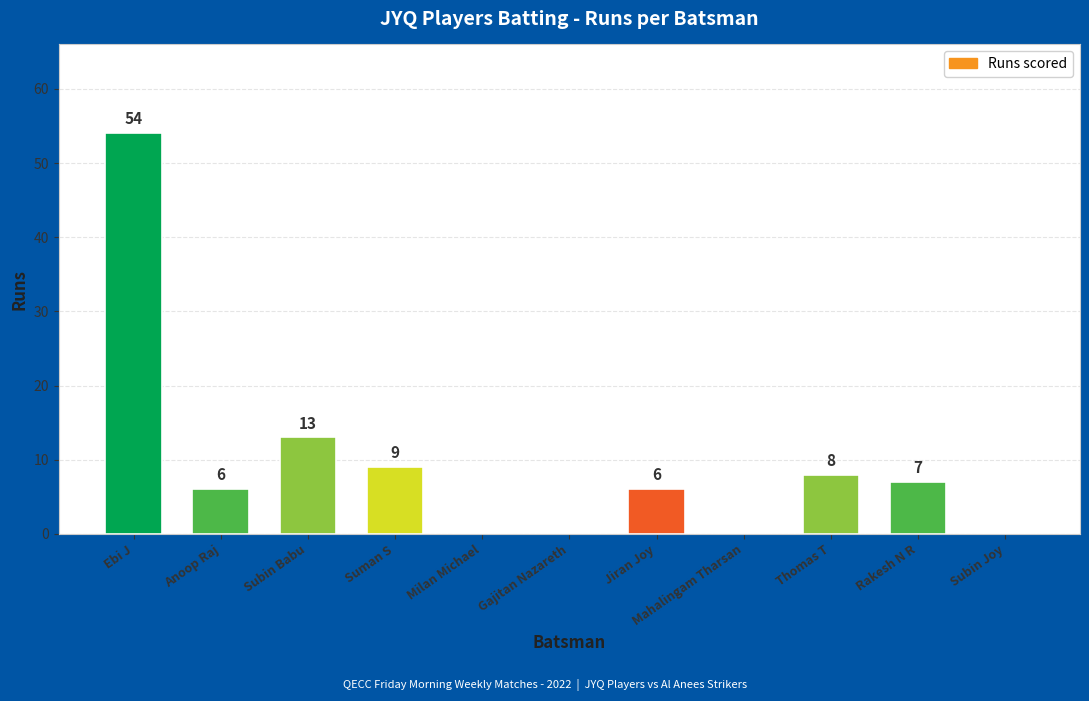

What is the sum of all values?

103